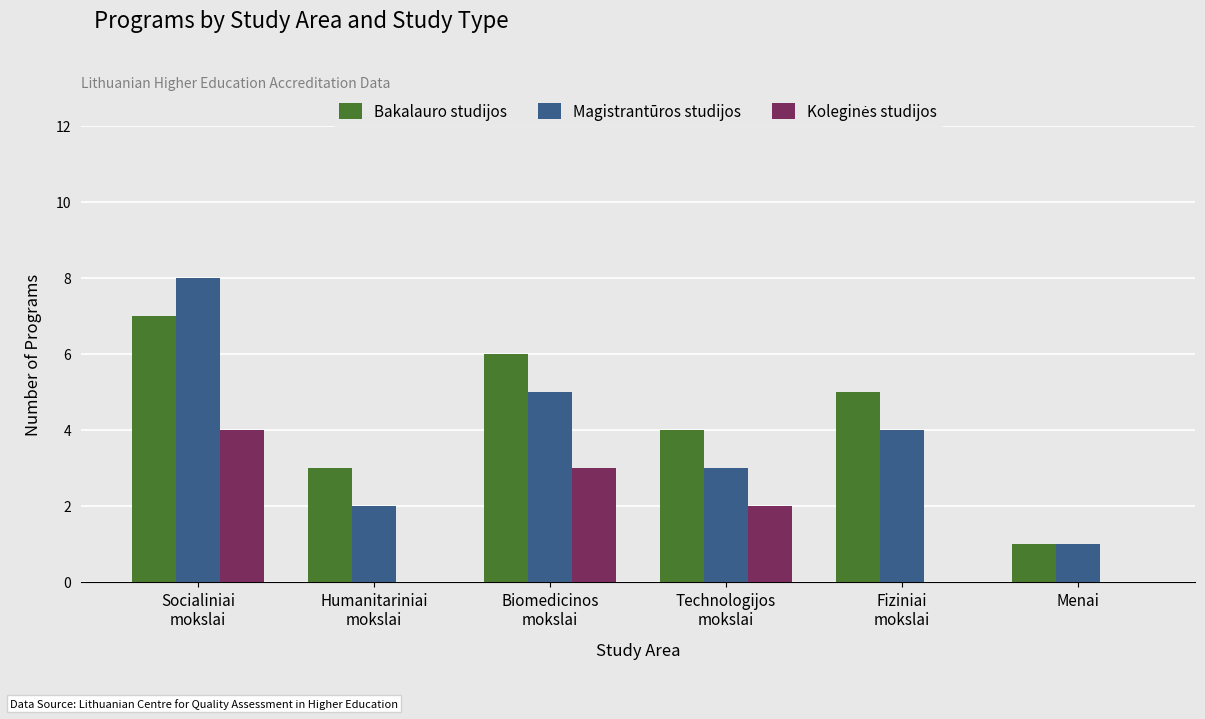

How many groups of bars are there?

6